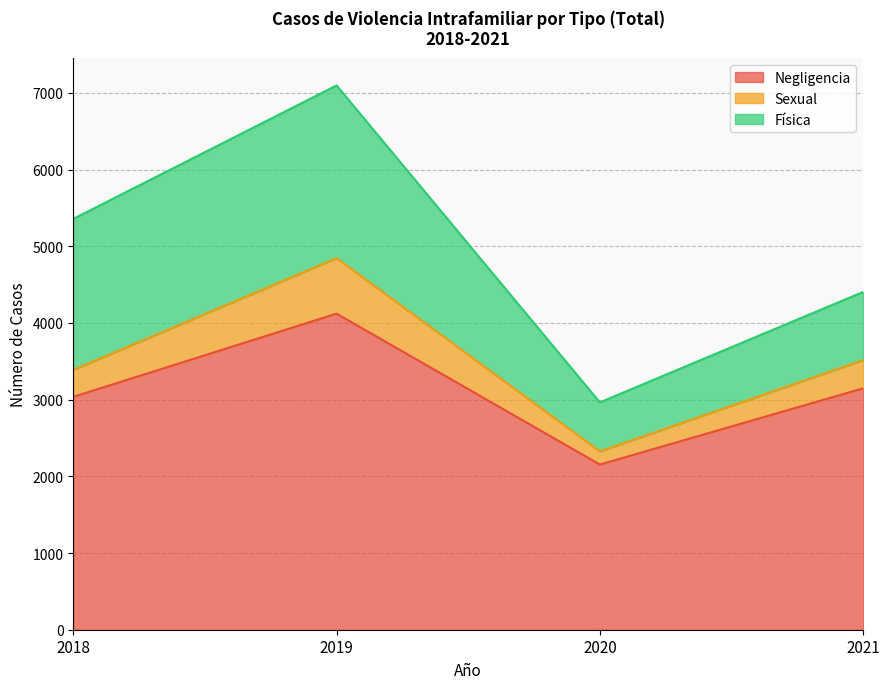

True or false: Negligencia and Sexual cross at least once.

False